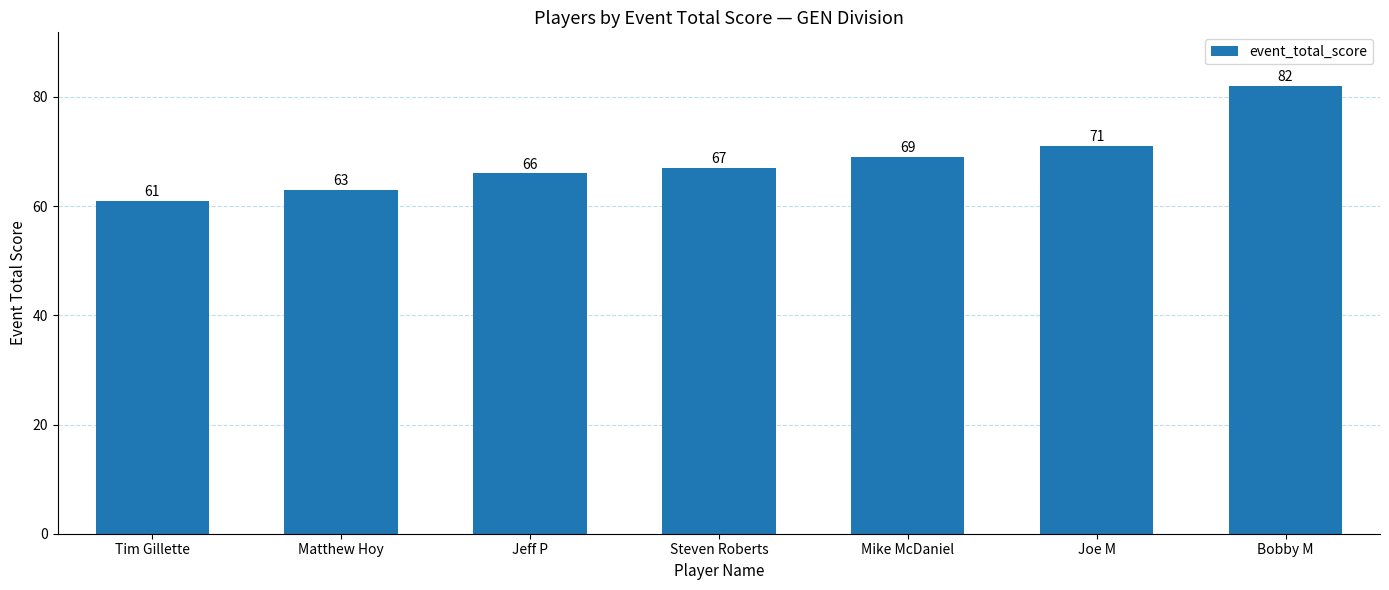

Approximately how many times larger is the value at Jeff P compared to Mike McDaniel?

1.0